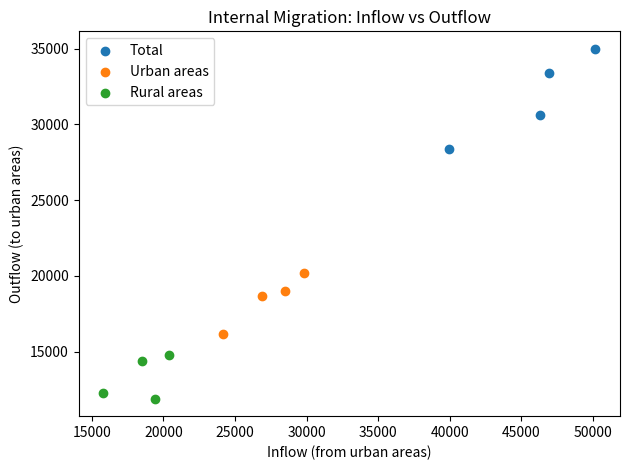

Which series has the widest spread of Y values?

Total